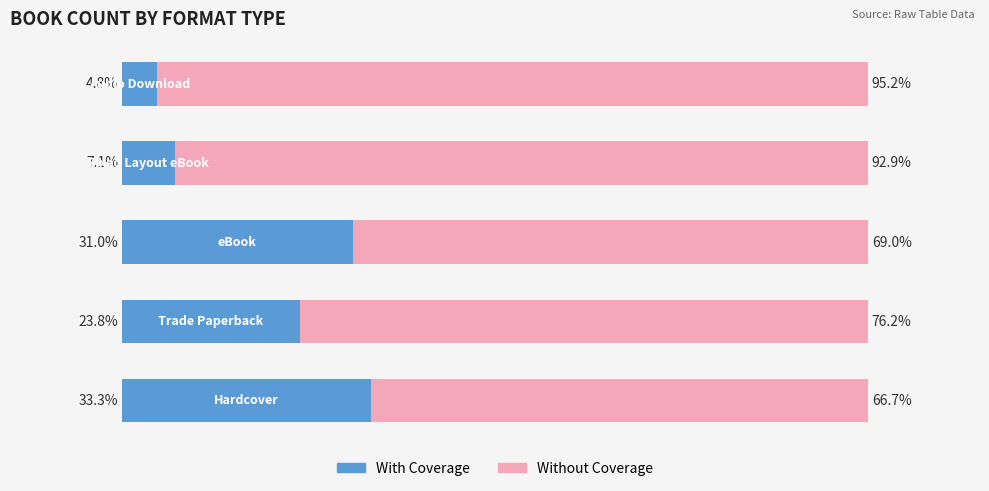

Reading right to left, transcribe all the data shown in this chart.

With Coverage: 4.8	7.1	31.0	23.8	33.3
Without Coverage: 95.2	92.9	69.0	76.2	66.7